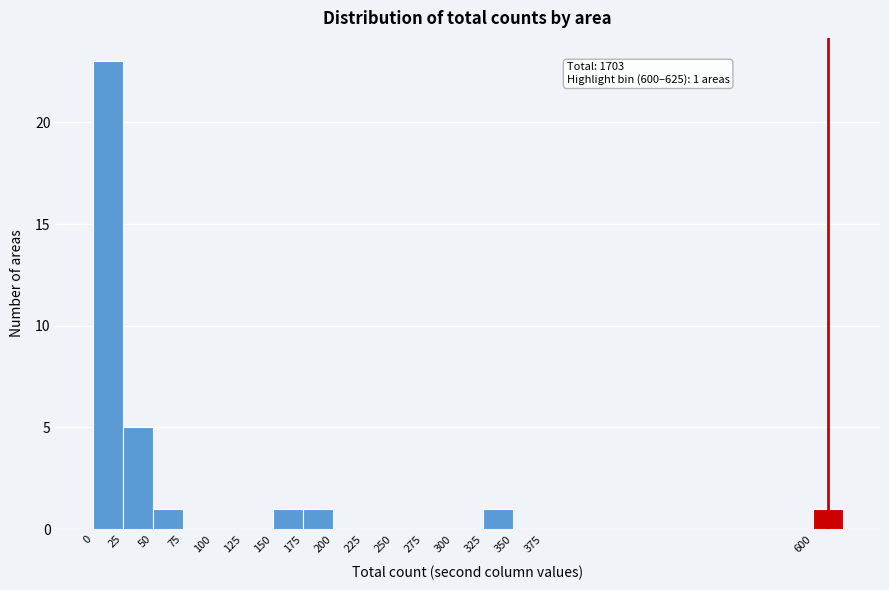

Which range on the x-axis has the tallest bar?

0 to 25